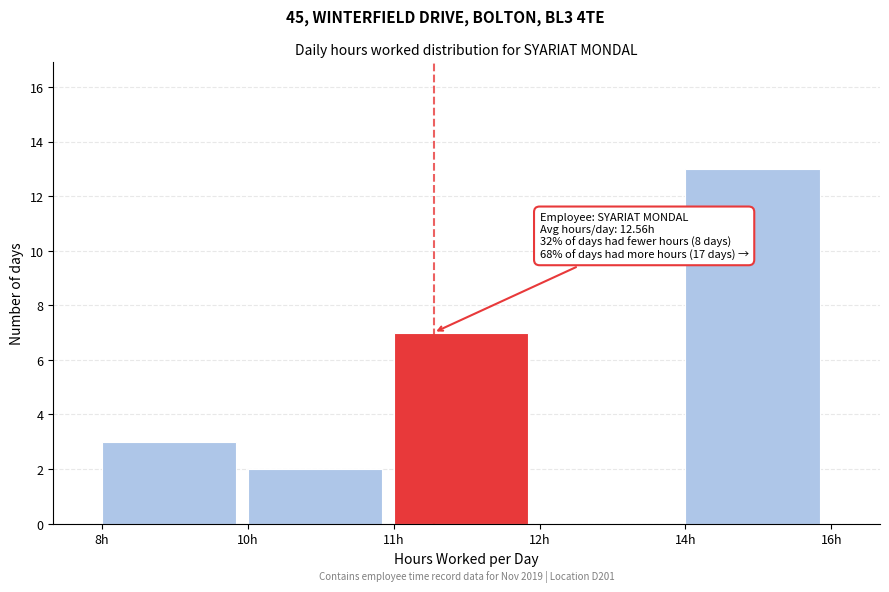

Reading left to right, what are all the values shown in this chart?

8h=3	10h=2	11h=7	12h=0	14h=13